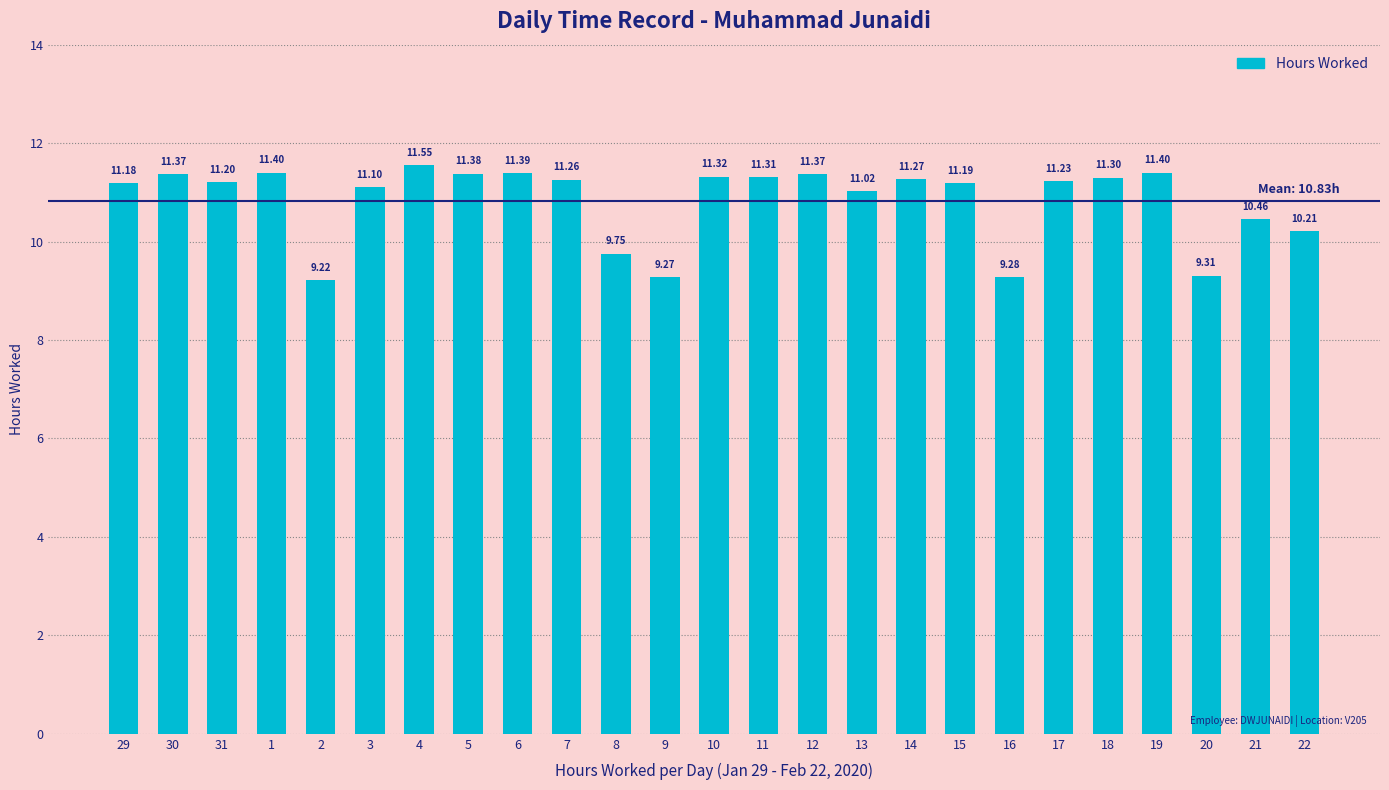

What is the ratio of the value at 15 to the value at 13?

1.0